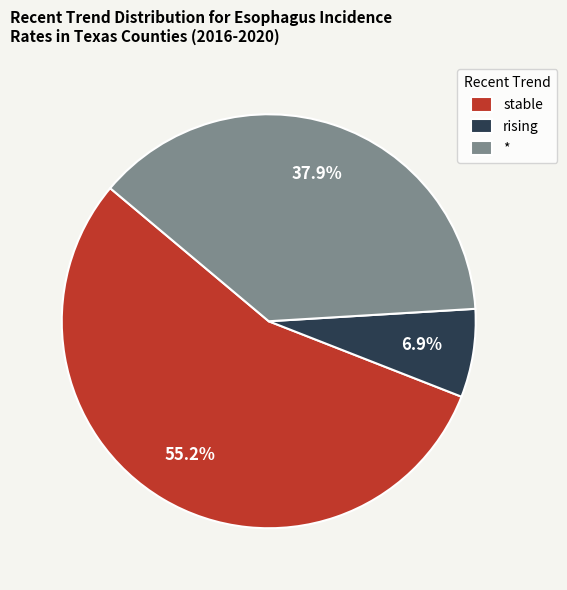

Does stable represent more than half of the total?

Yes